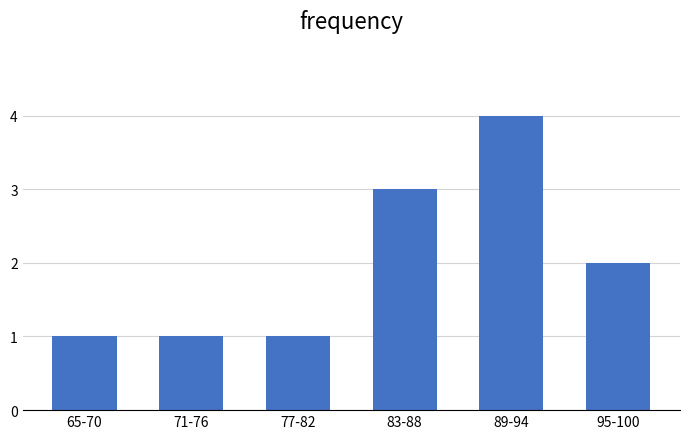

Reading right to left, extract all data points from this chart.

2	4	3	1	1	1